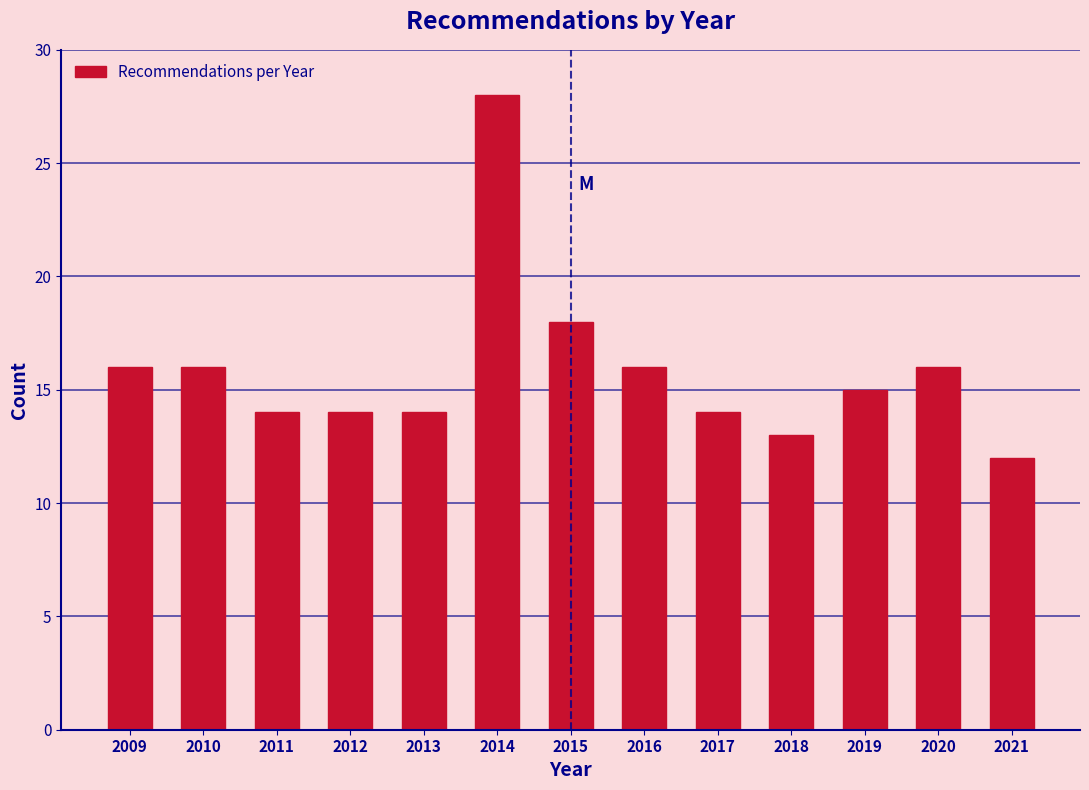

Reading right to left, transcribe all the data shown in this chart.

2021=12	2020=16	2019=15	2018=13	2017=14	2016=16	2015=18	2014=28	2013=14	2012=14	2011=14	2010=16	2009=16